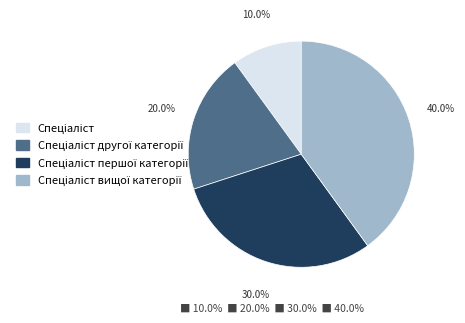

Does any single category account for the majority?

No